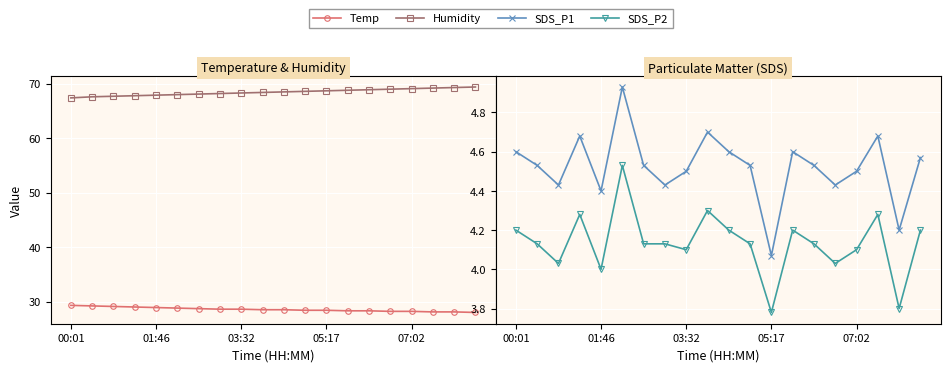

True or false: Temp and SDS_P2 intersect in this chart.

False